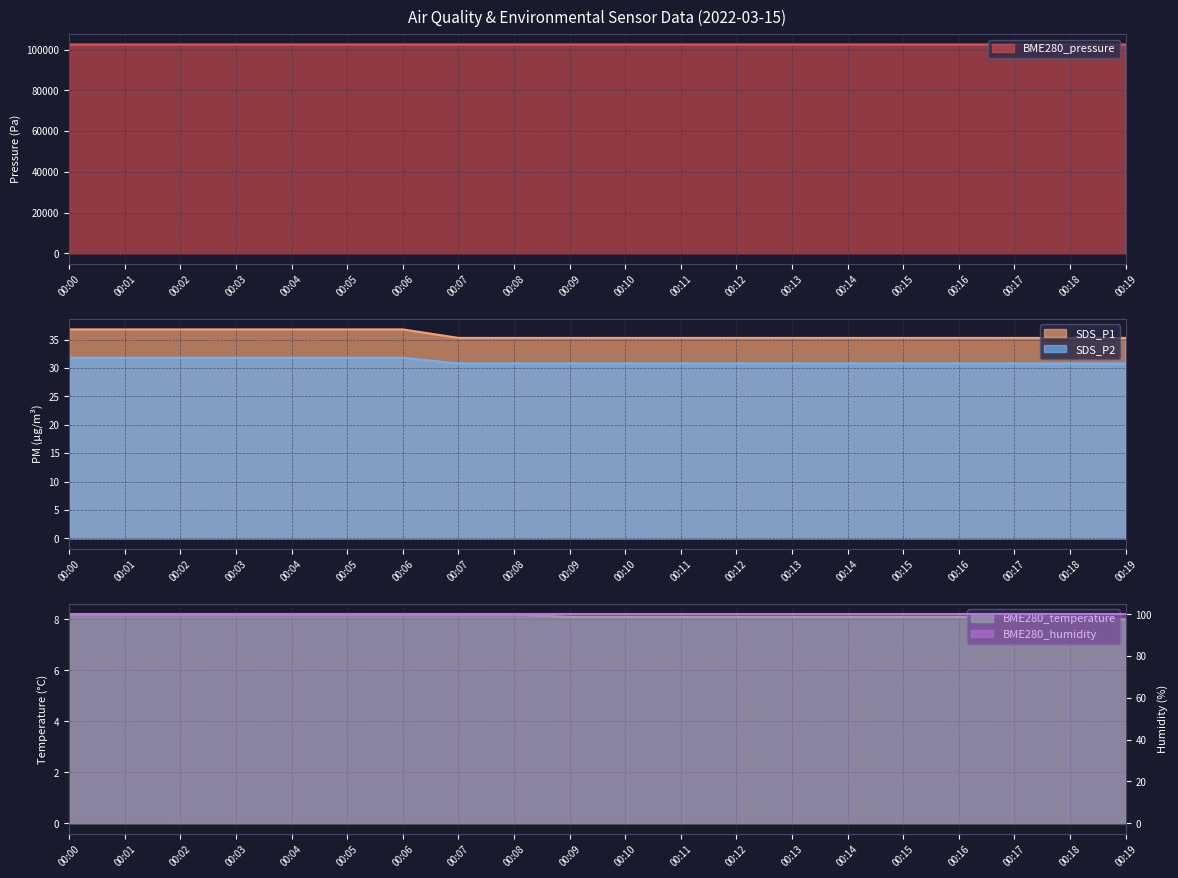

What is the value of the SDS_P1 point at the 11th from the left?

35.3